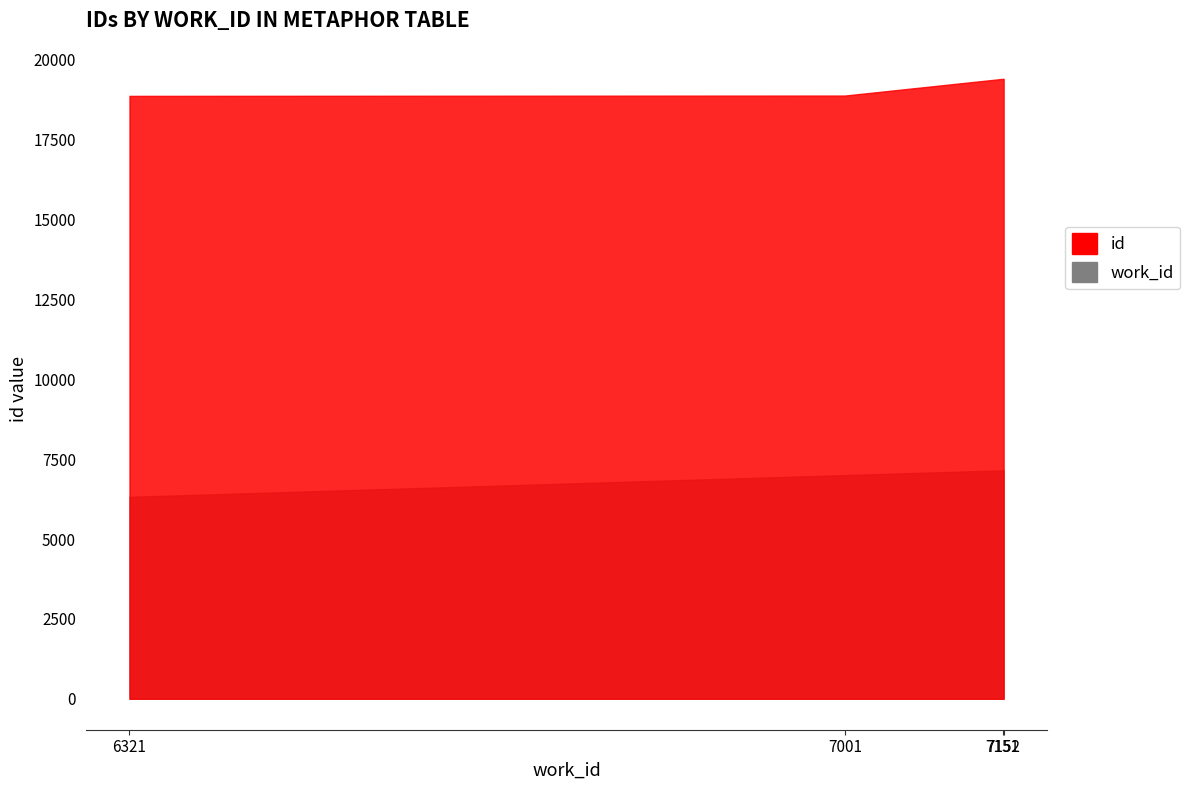

Rank the series by their average value, from highest to lowest.

id, work_id